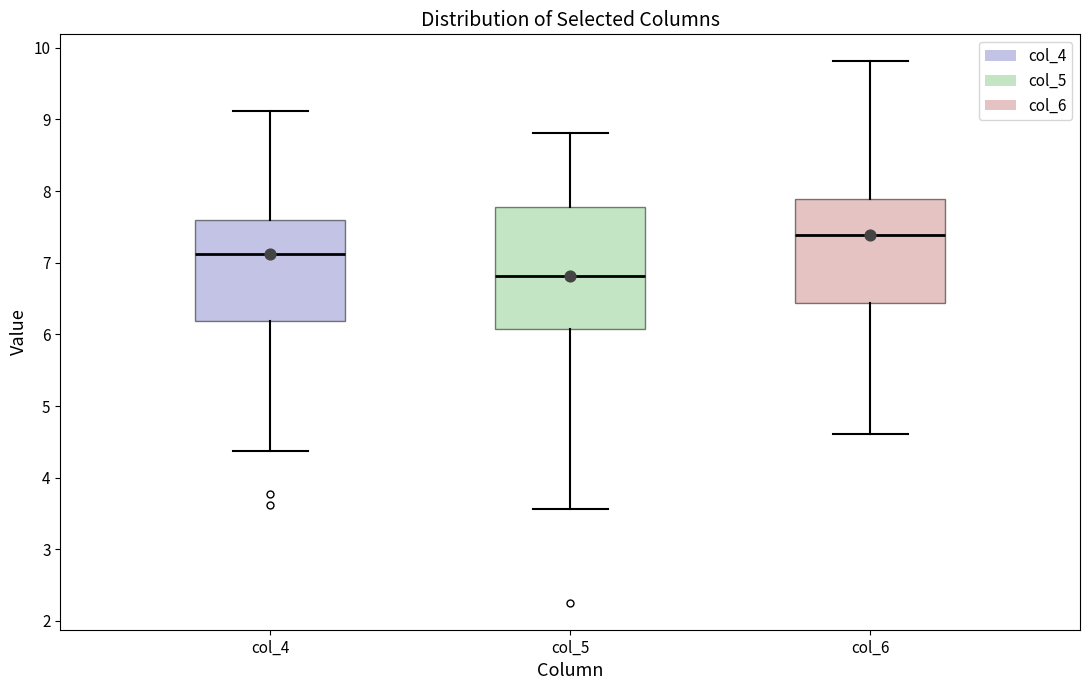

Reading left to right, transcribe this box plot: for each box, give where its median line is, the range the box spans, and where its two whiskers end, as read against the y-axis. The values are not printed on the chart, so give them approximately, as read against the axis.

col_4: median 7.1, box 6.2 to 7.6, whiskers 4.4 to 9.1
col_5: median 6.8, box 6.1 to 7.8, whiskers 3.6 to 8.8
col_6: median 7.4, box 6.4 to 7.9, whiskers 4.6 to 9.8